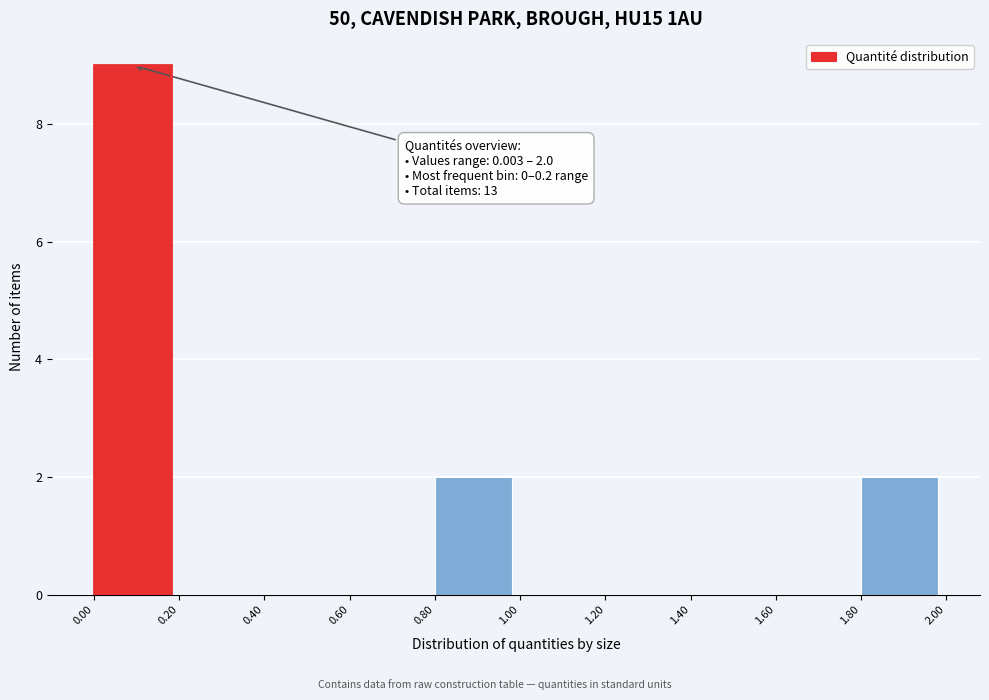

Which range on the x-axis has the tallest bar?

0.00 to 0.20